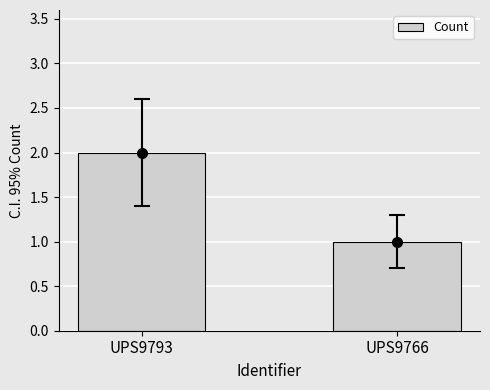

Are the bars grouped side by side (vs. stacked)?

No